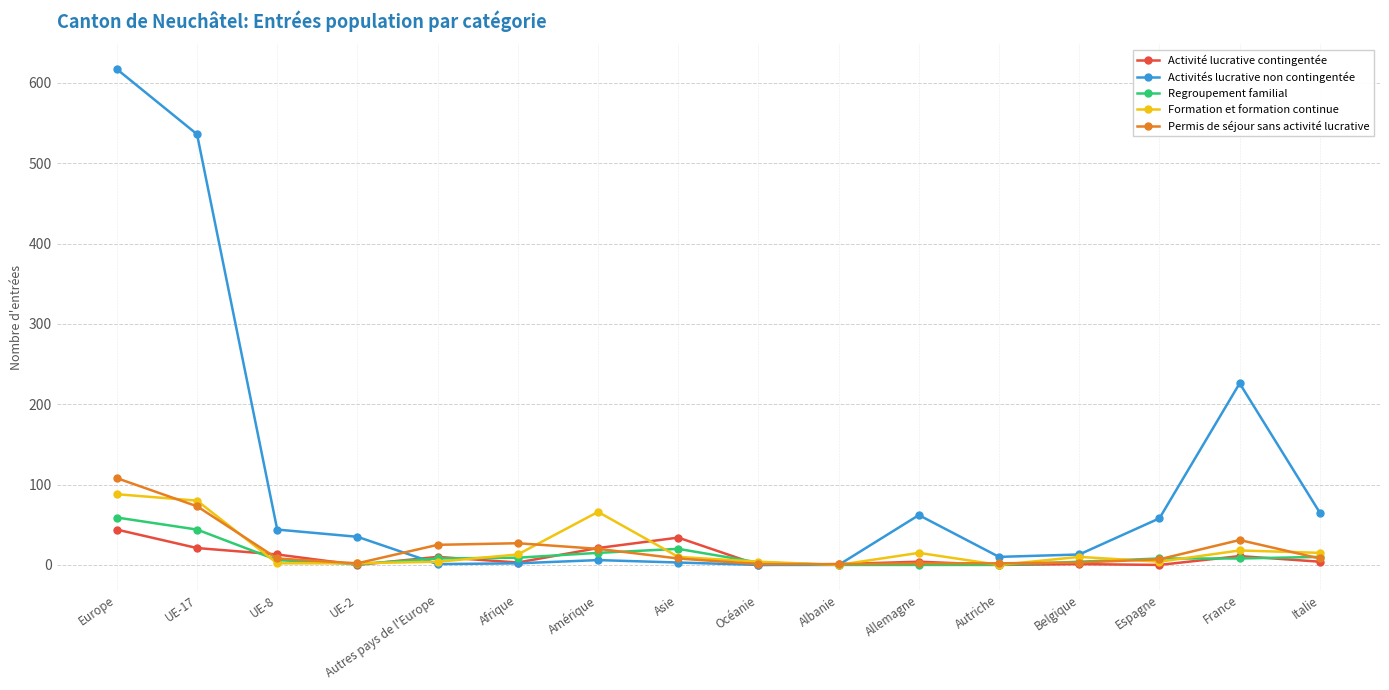

What position from the left is France?

15